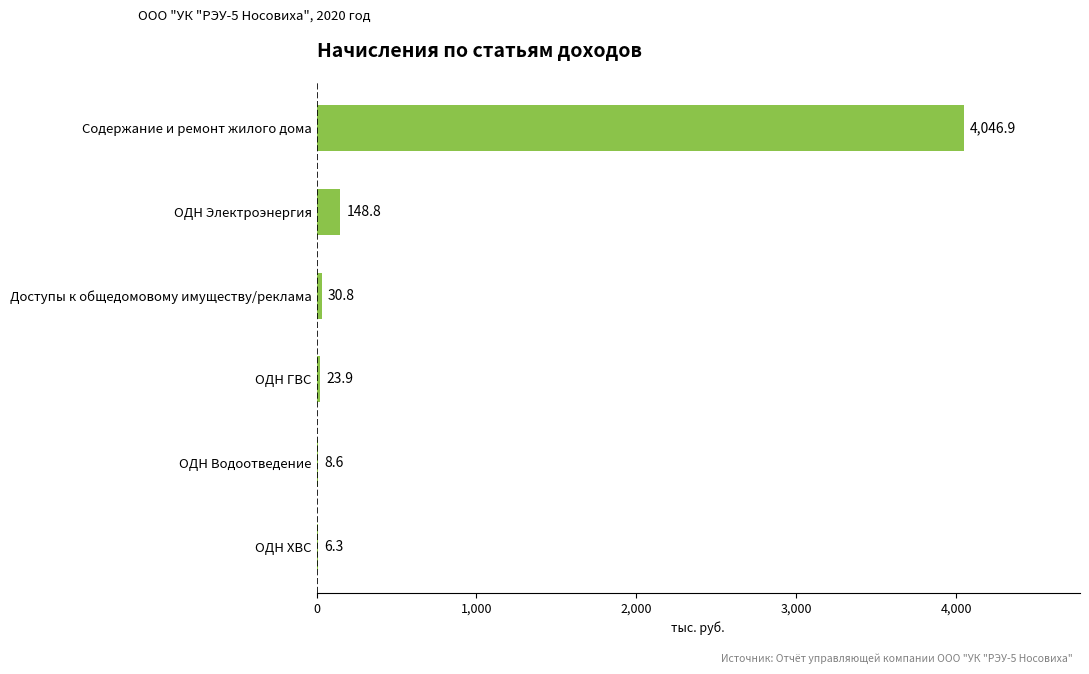

What is the approximate value at Содержание и ремонт жилого дома?

4046.9